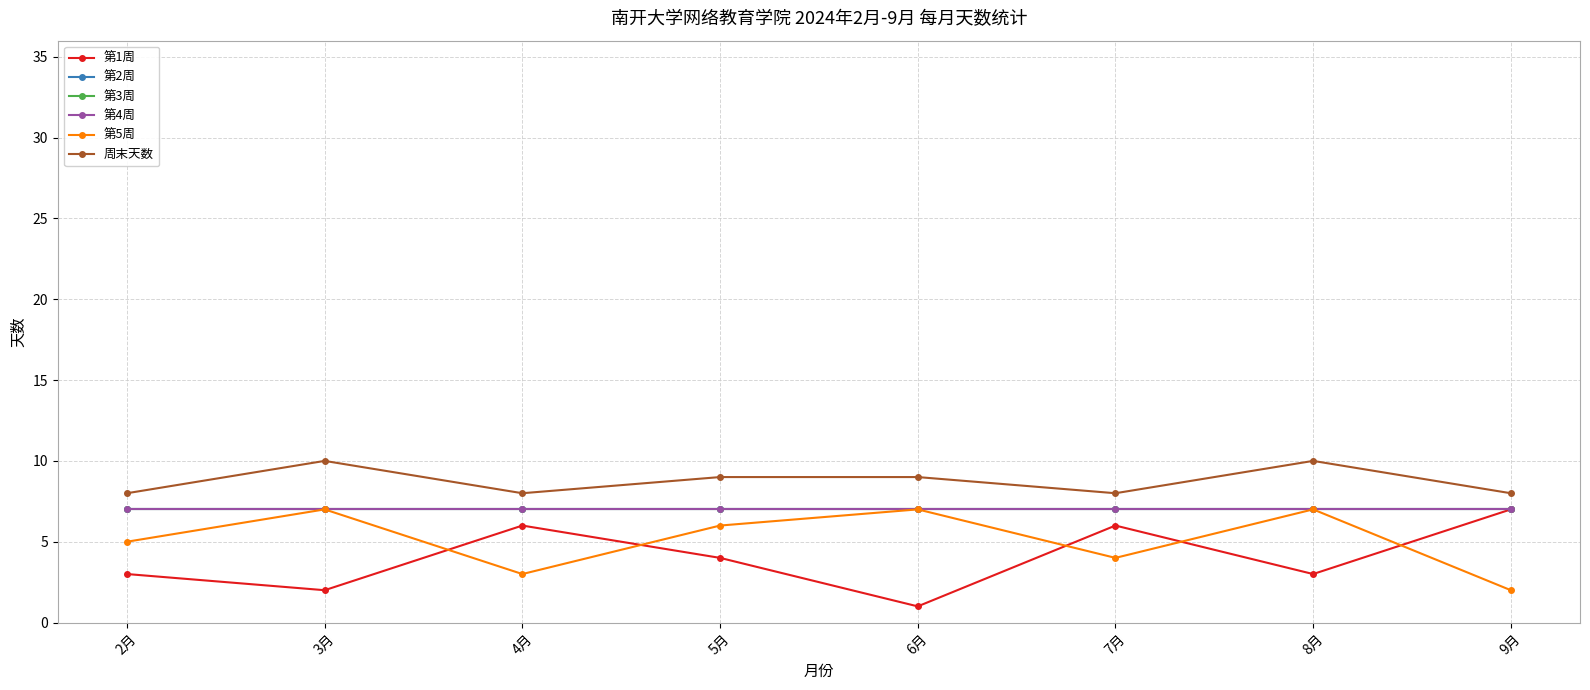

True or false: 第3周 has more than 0 points higher than both neighbors.

False